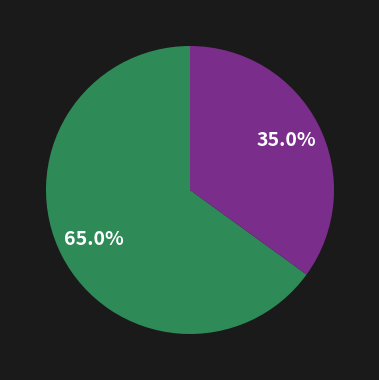

How many slices are in this pie chart?

2